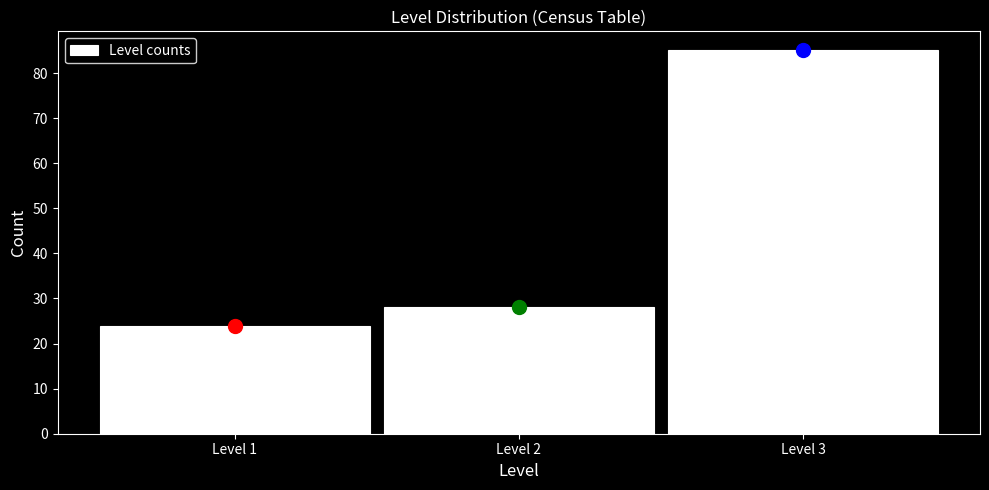

How tall is the bar that spans 2.5 to 3.5 on the x-axis? The values are not printed on the chart, so give them approximately, as read against the axis.

85